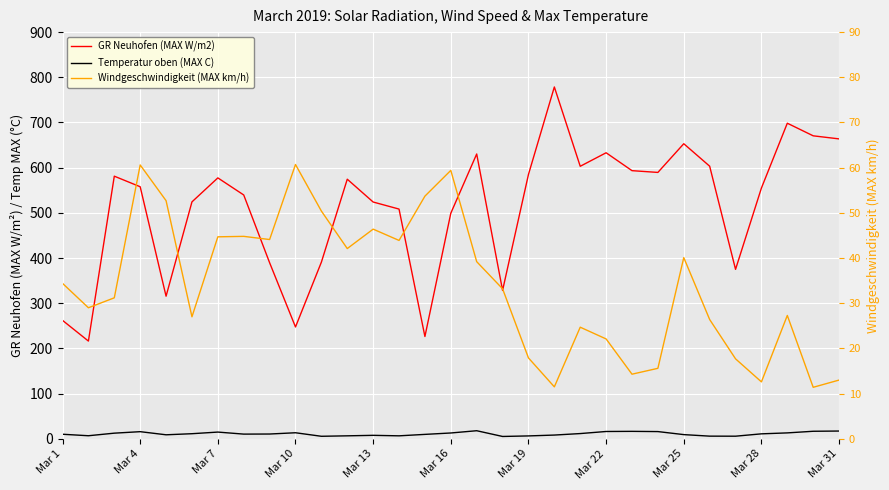

What position from the right is Mar 22?

10